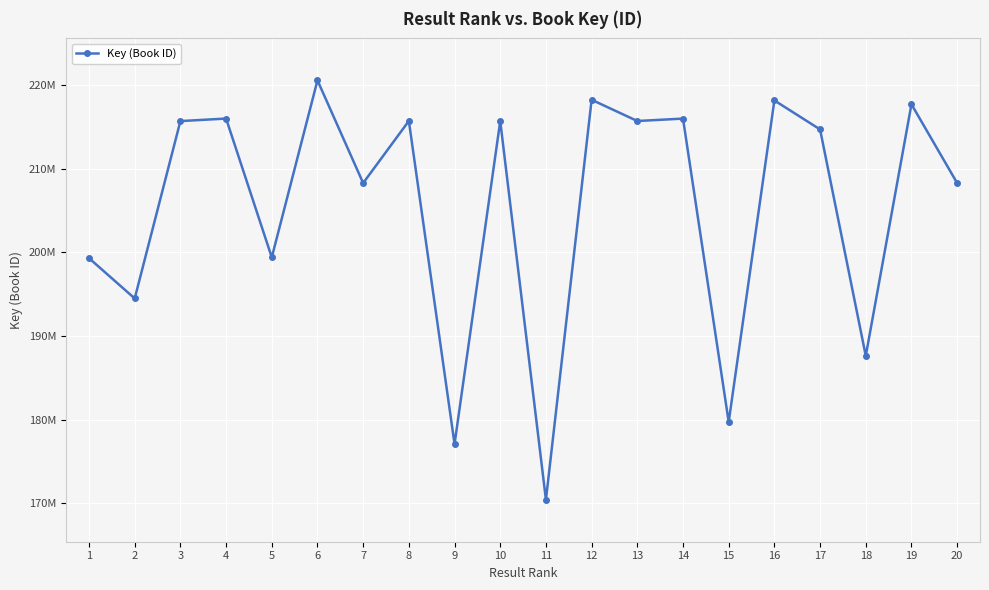

What is the average value?

205437386